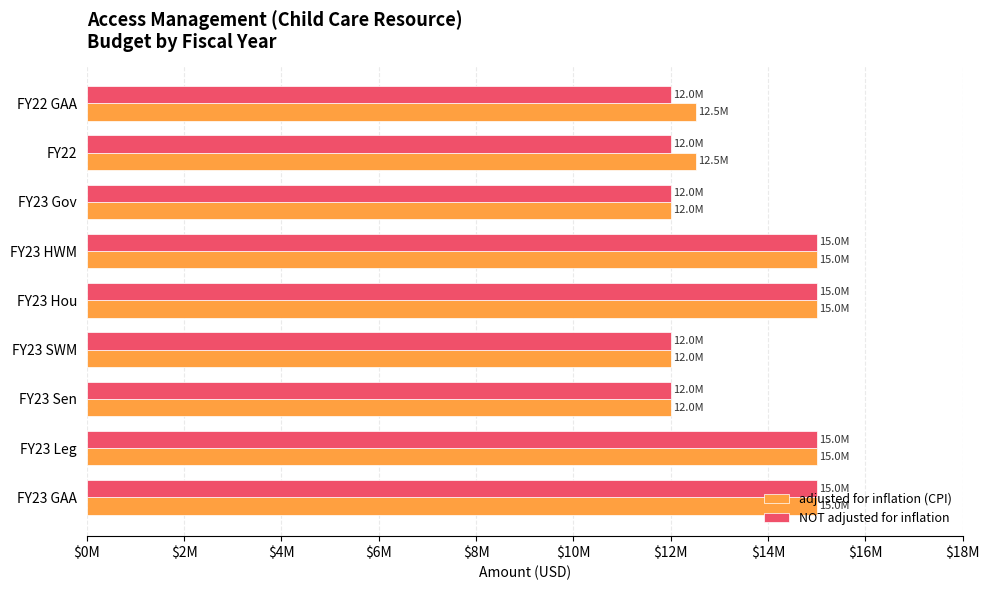

What are all the series names shown in the legend?

adjusted for inflation (CPI), NOT adjusted for inflation